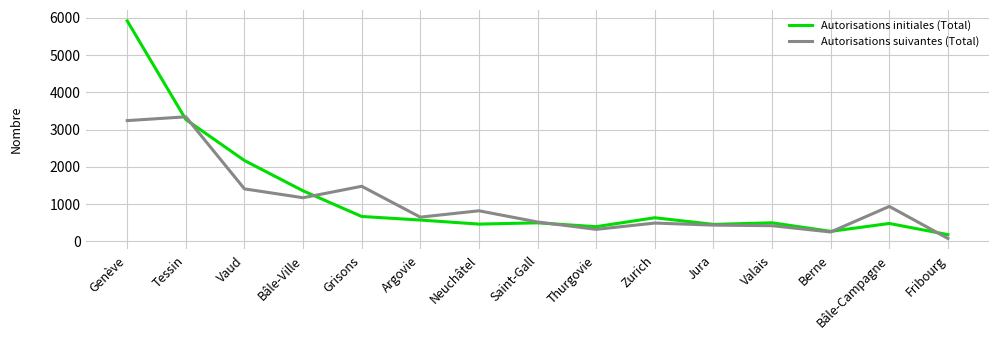

Read the Autorisations initiales (Total) value at Genève, to the nearest 10.

5920